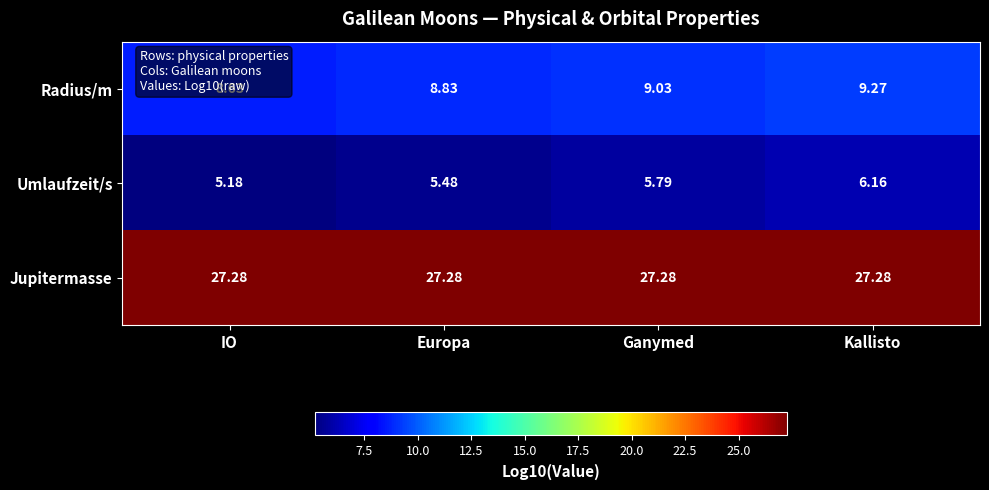

Which series changed the most between IO and Kallisto?

Umlaufzeit/s